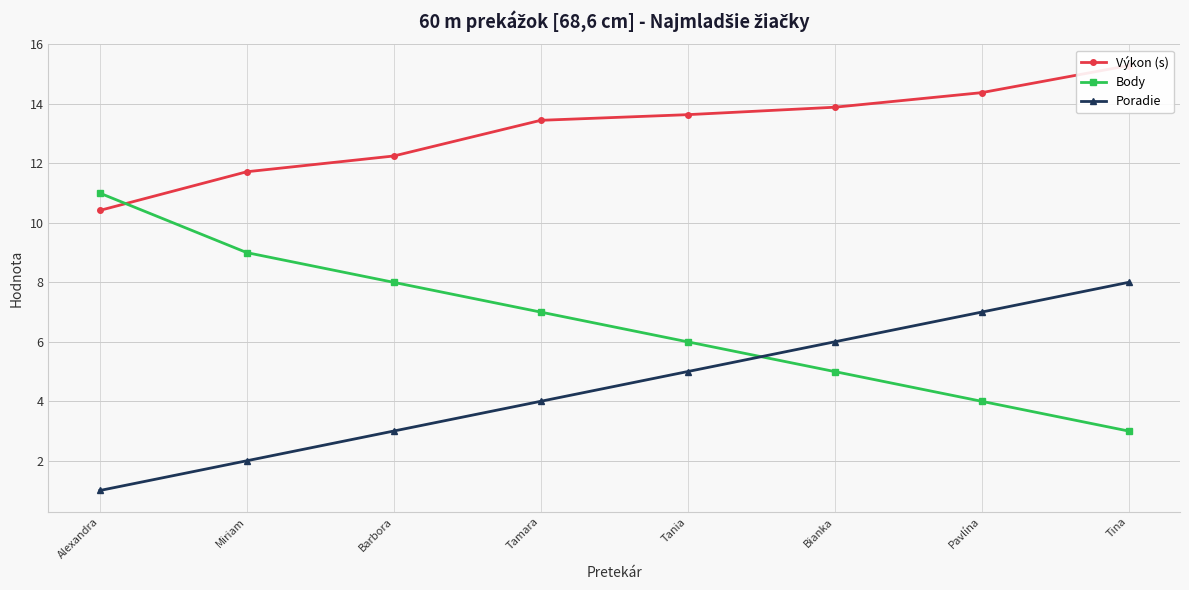

Reading left to right, list all the values displayed in this chart.

Výkon (s): Alexandra=10.4	Miriam=11.7	Barbora=12.2	Tamara=13.4	Tania=13.6	Bianka=13.9	Pavlína=14.4	Tina=15.3
Body: Alexandra=11.0	Miriam=9.0	Barbora=8.0	Tamara=7.0	Tania=6.0	Bianka=5.0	Pavlína=4.0	Tina=3.0
Poradie: Alexandra=1.0	Miriam=2.0	Barbora=3.0	Tamara=4.0	Tania=5.0	Bianka=6.0	Pavlína=7.0	Tina=8.0